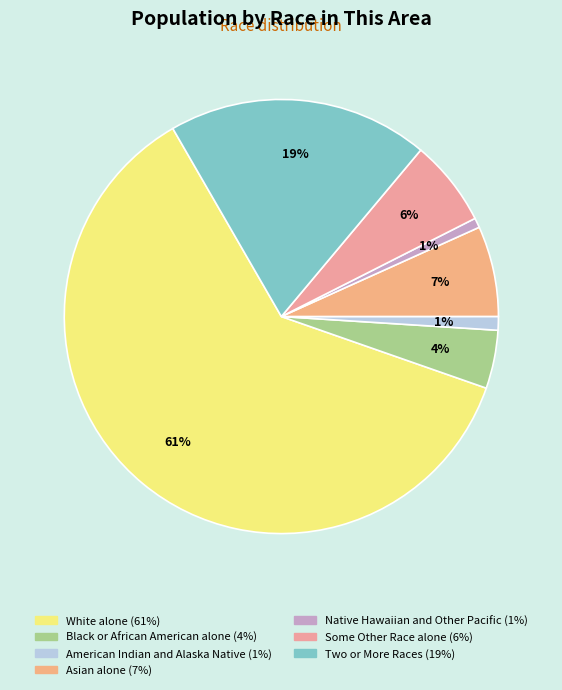

Which slice is the largest?

White alone